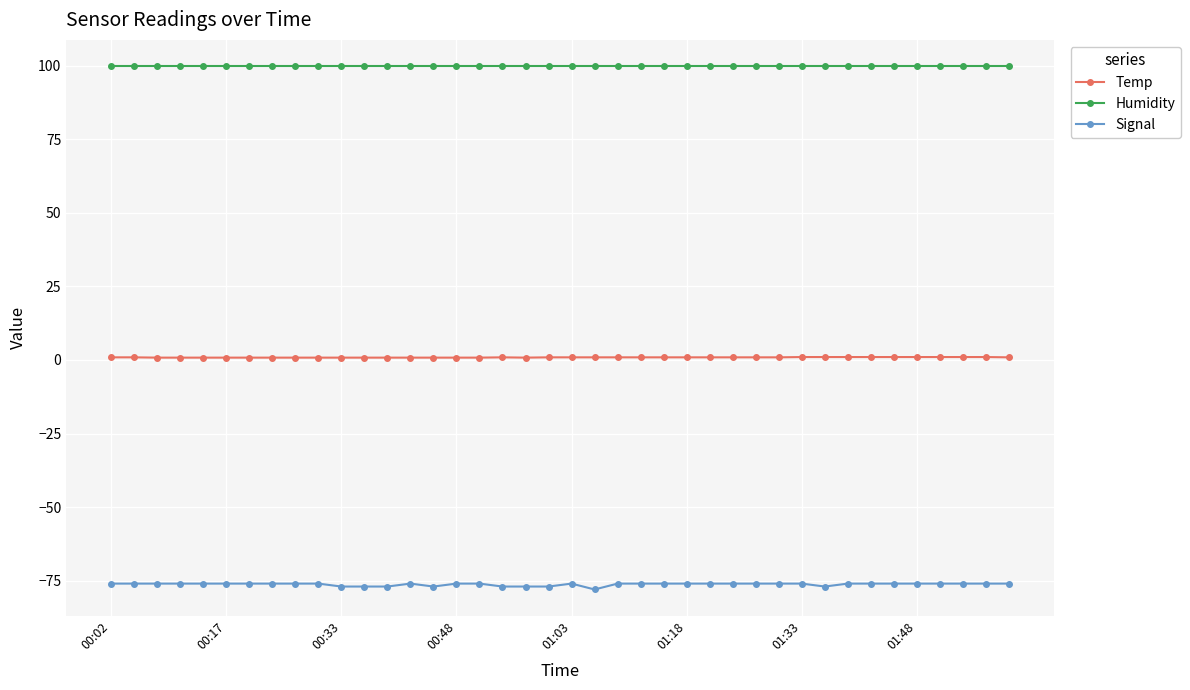

List the series in order of their overall mean, highest first.

Humidity, Temp, Signal